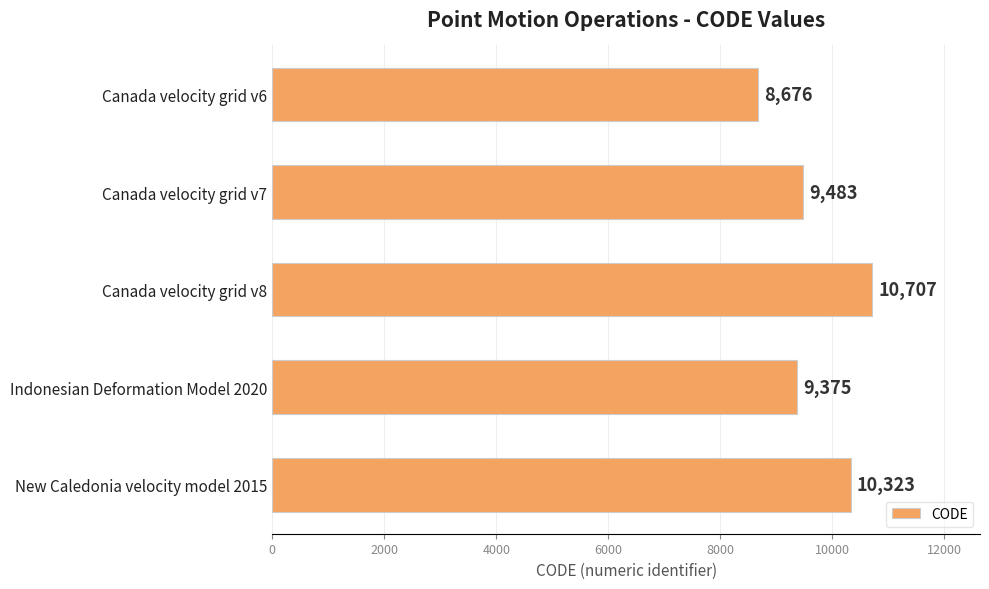

The chart shows a value of 9375 at Indonesian Deformation Model 2020. True or false?

True